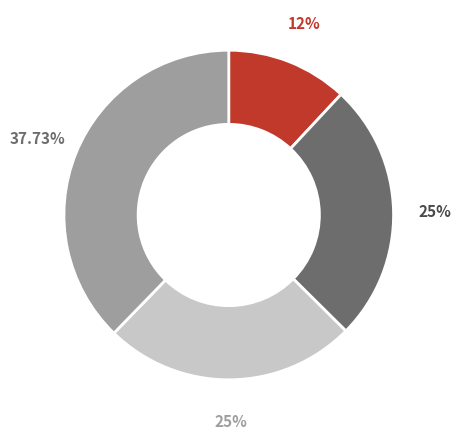

Is there any slice that represents more than half of the pie?

No